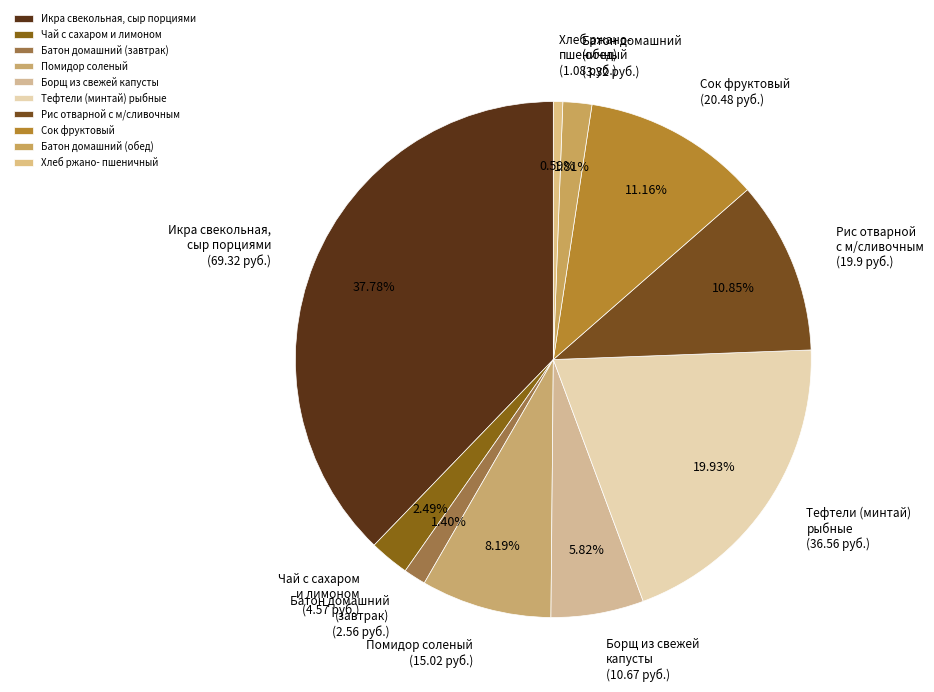

To the nearest percent, what is the difference between the largest and smallest slice percentages?

37%